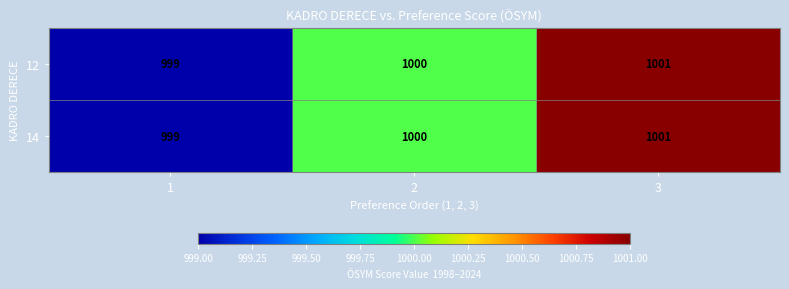

The 14 series shows 1000 at 2. True or false?

True